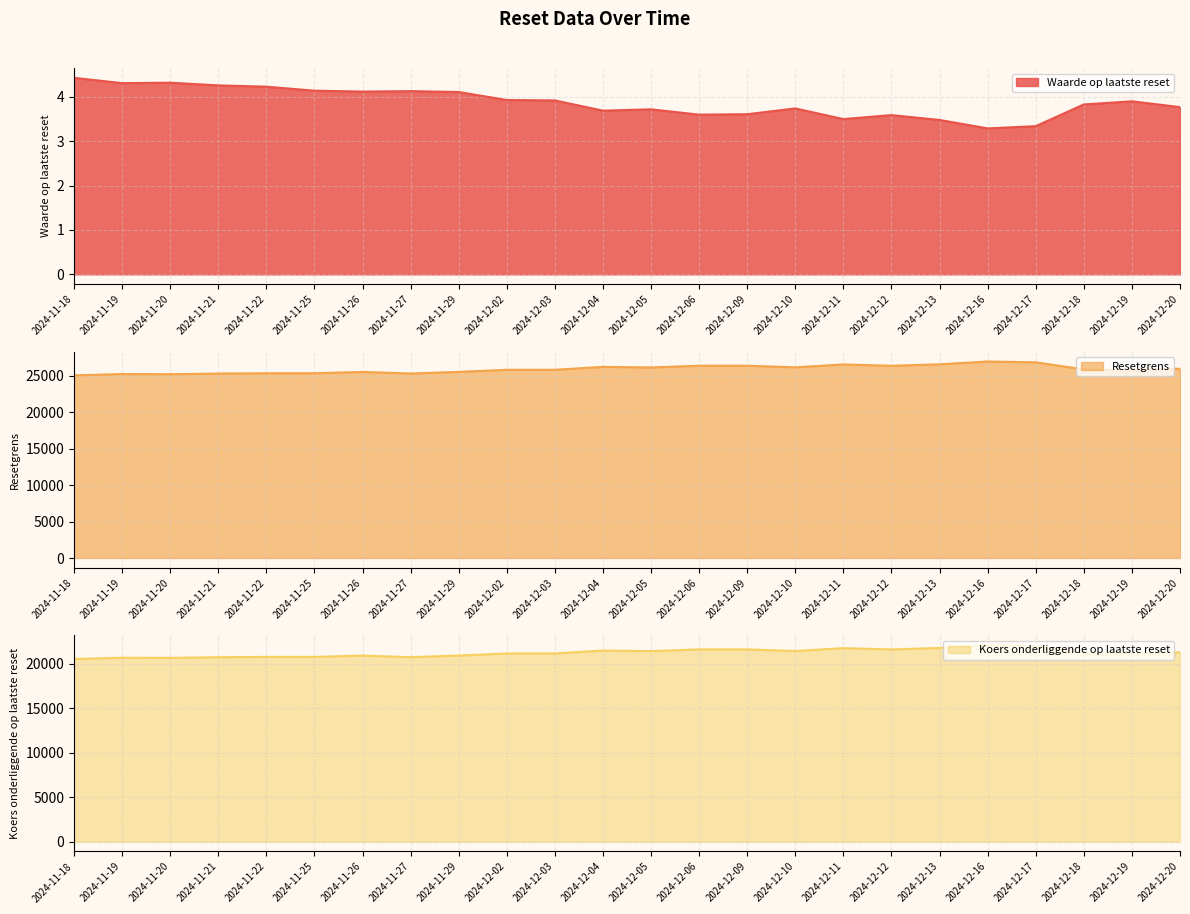

Is the value of Resetgrens at 2024-11-18 greater than the value of Waarde op laatste reset at 2024-12-05?

Yes